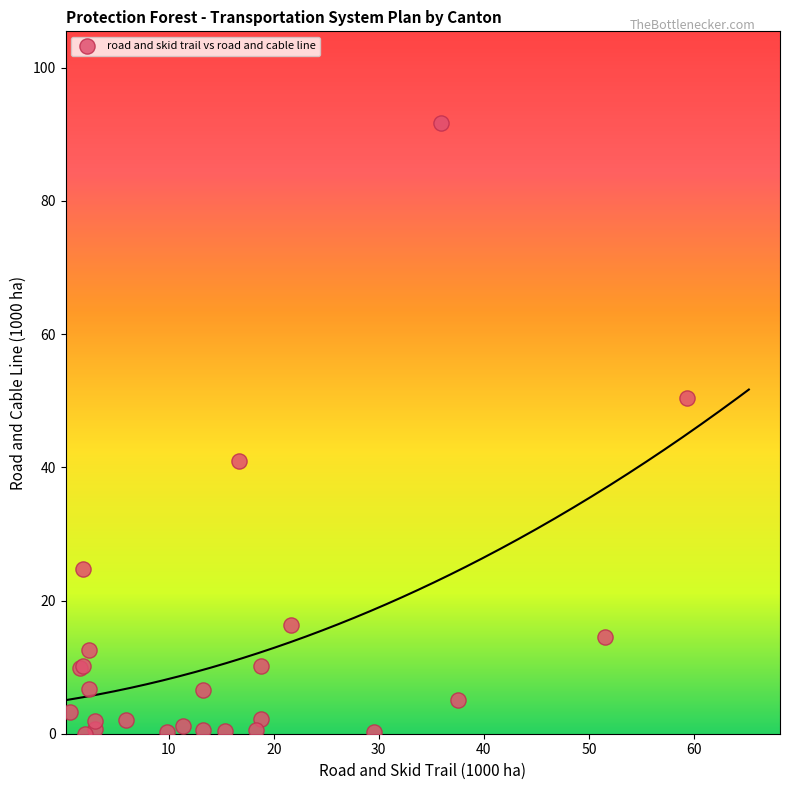

What Y value in the scatter plot is closest to 45?

40.9